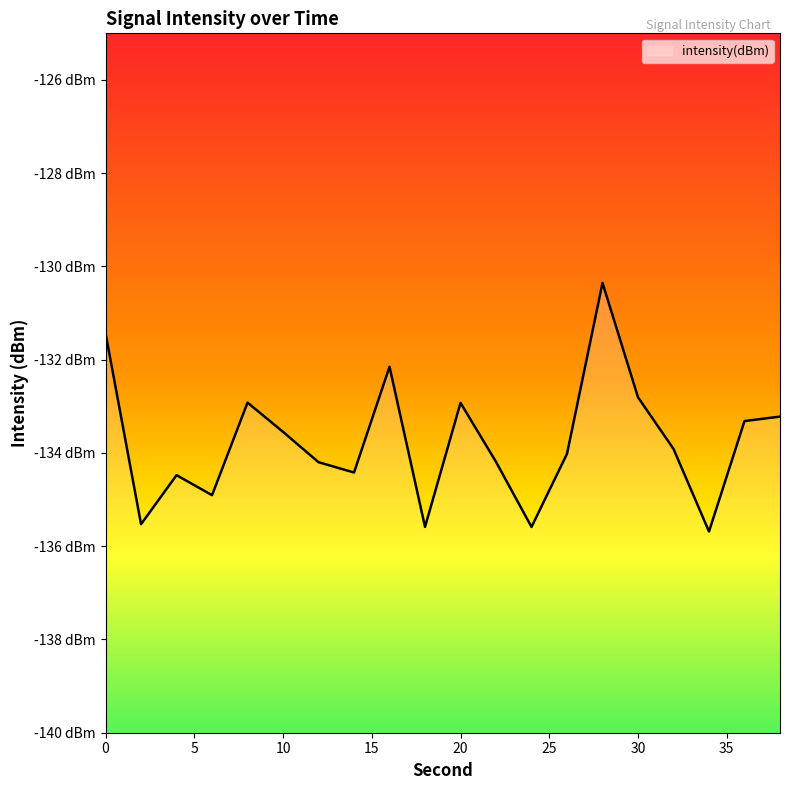

What is the minimum value shown in the chart?

-135.7